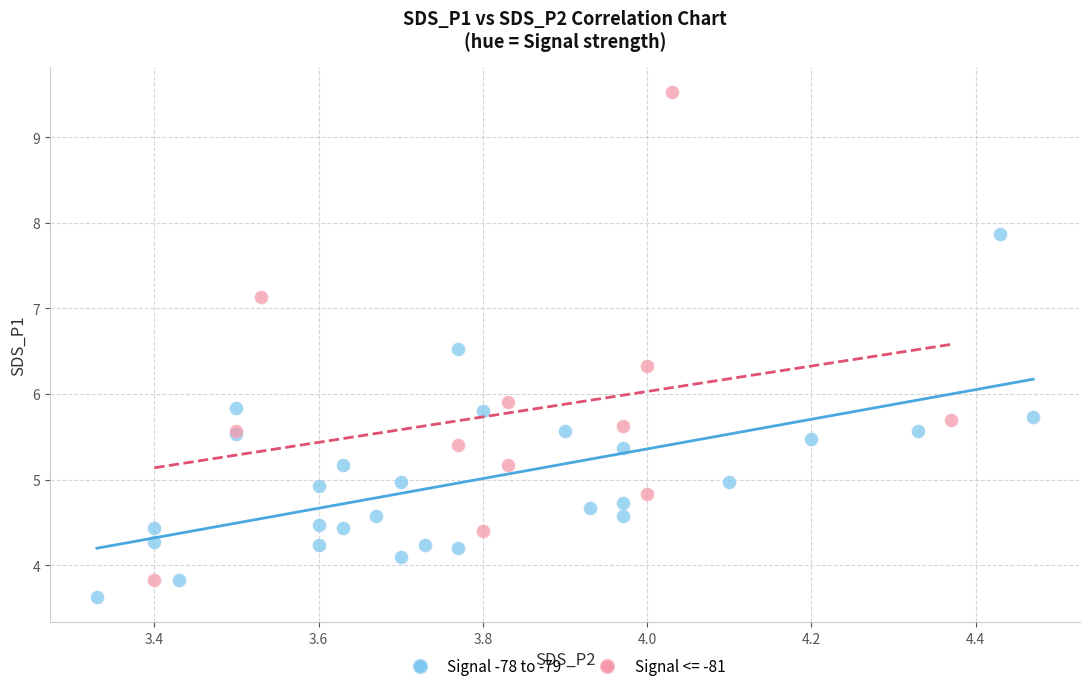

Which series reaches the maximum Y coordinate?

Signal <= -81